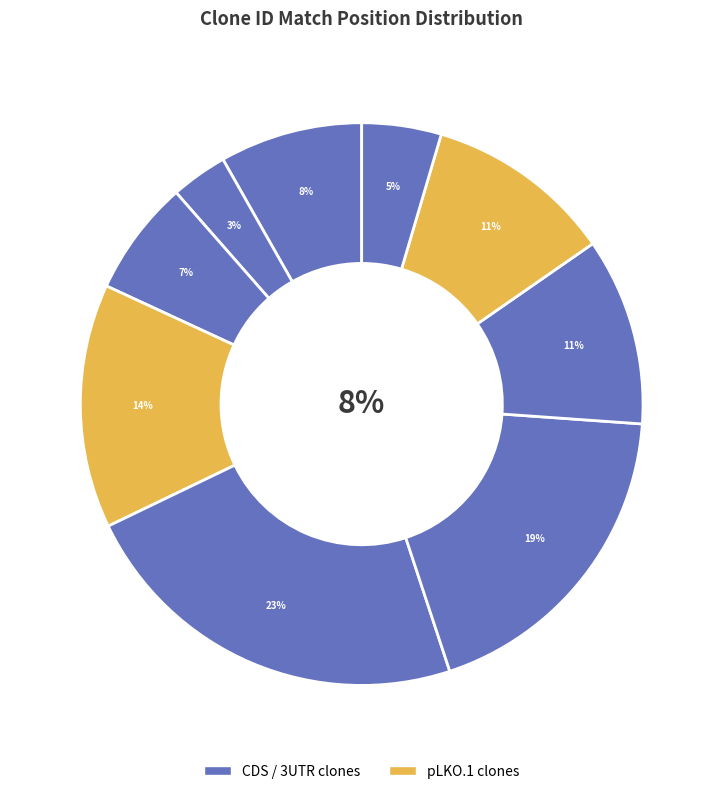

Is it true that TRCN0000001730 is 1% of the pie?

False